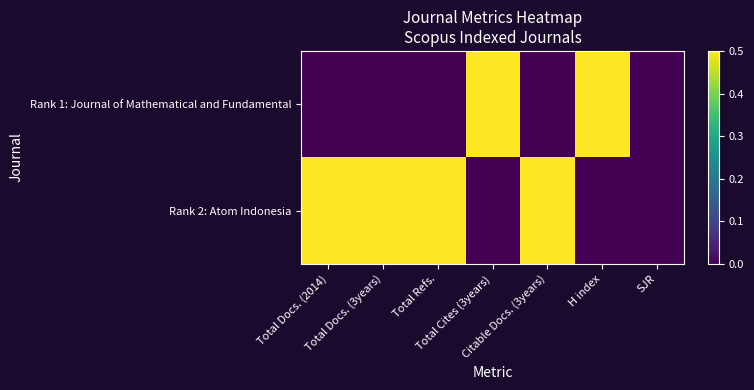

At which category does the chart reach its minimum across all series?

Total Docs. (2014)